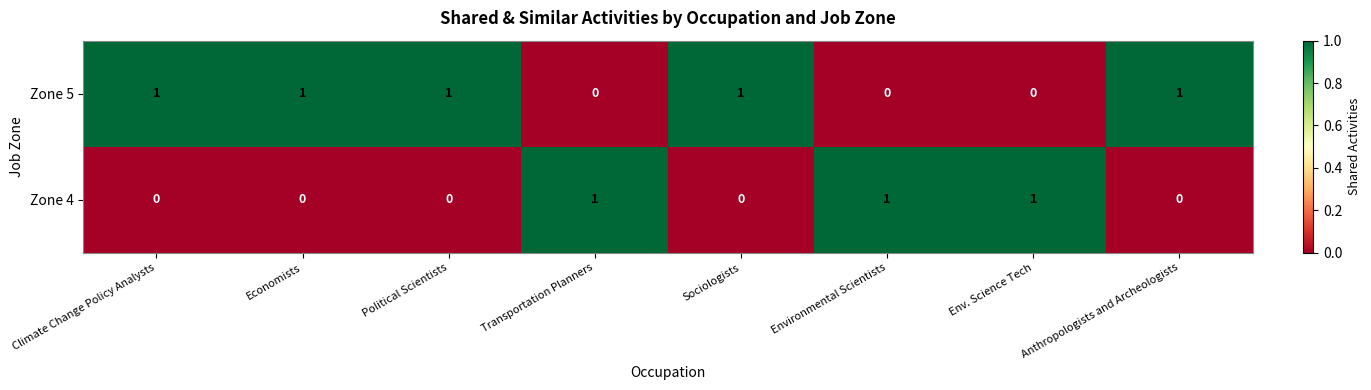

The Zone 4 series shows 0 at Sociologists. True or false?

True